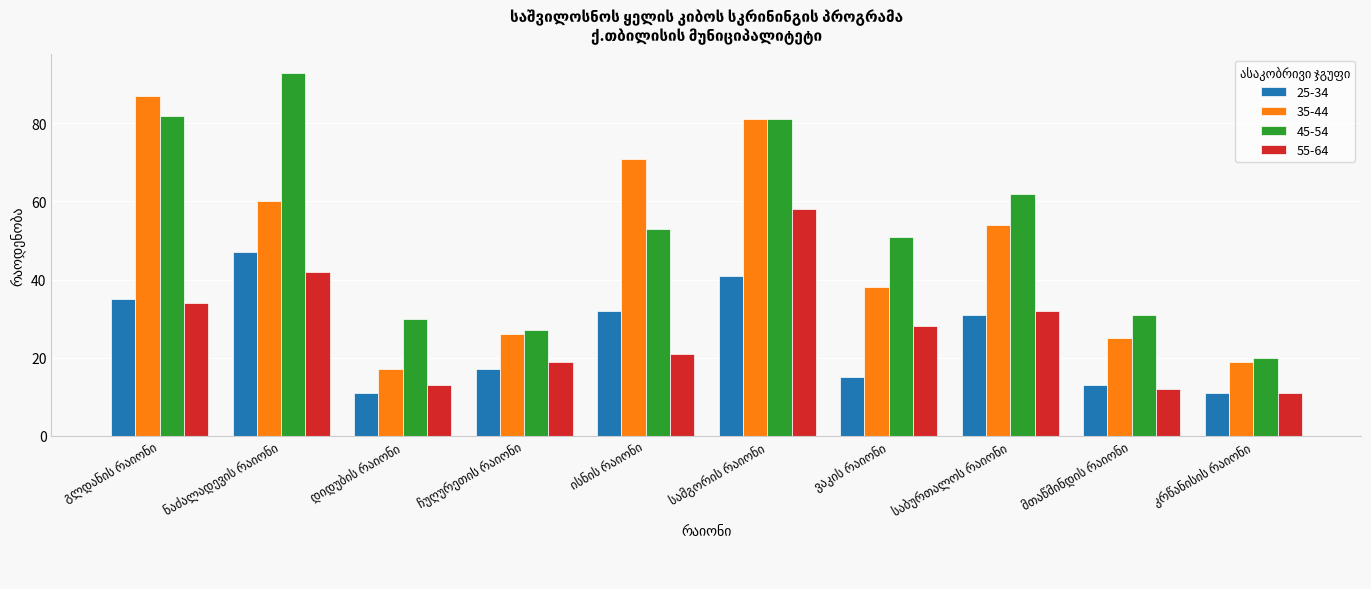

What is the difference between the maximum and second lowest values in the 35-44 series?

68